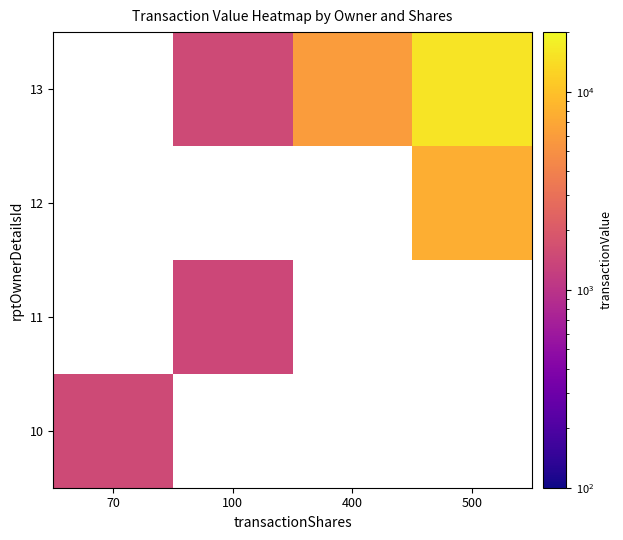

Is it true that 13 equals 1478 at 100?

True